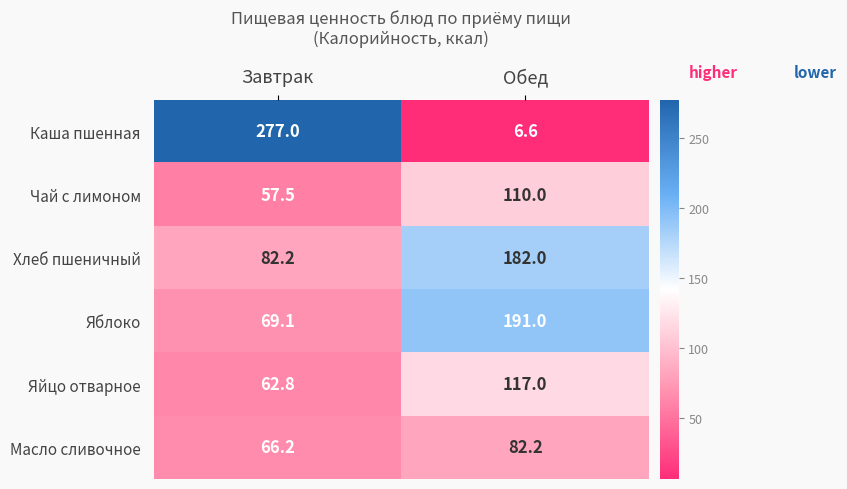

Reading right to left, extract all data points from this chart.

Каша пшенная: 6.6	277.0
Чай с лимоном: 110.0	57.5
Хлеб пшеничный: 182.0	82.2
Яблоко: 191.0	69.1
Яйцо отварное: 117.0	62.8
Масло сливочное: 82.2	66.2